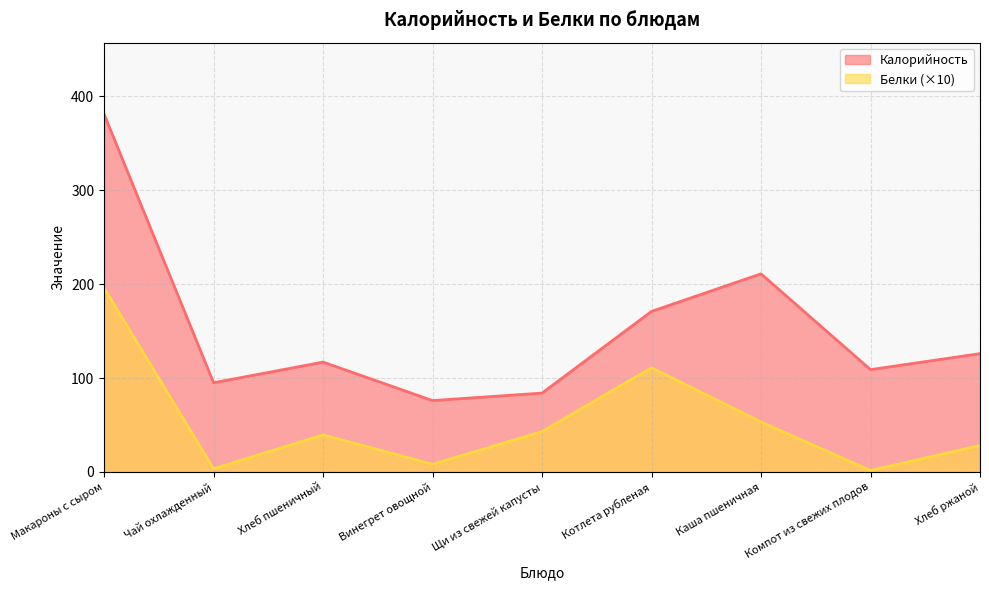

Does the chart have visible grid lines?

Yes